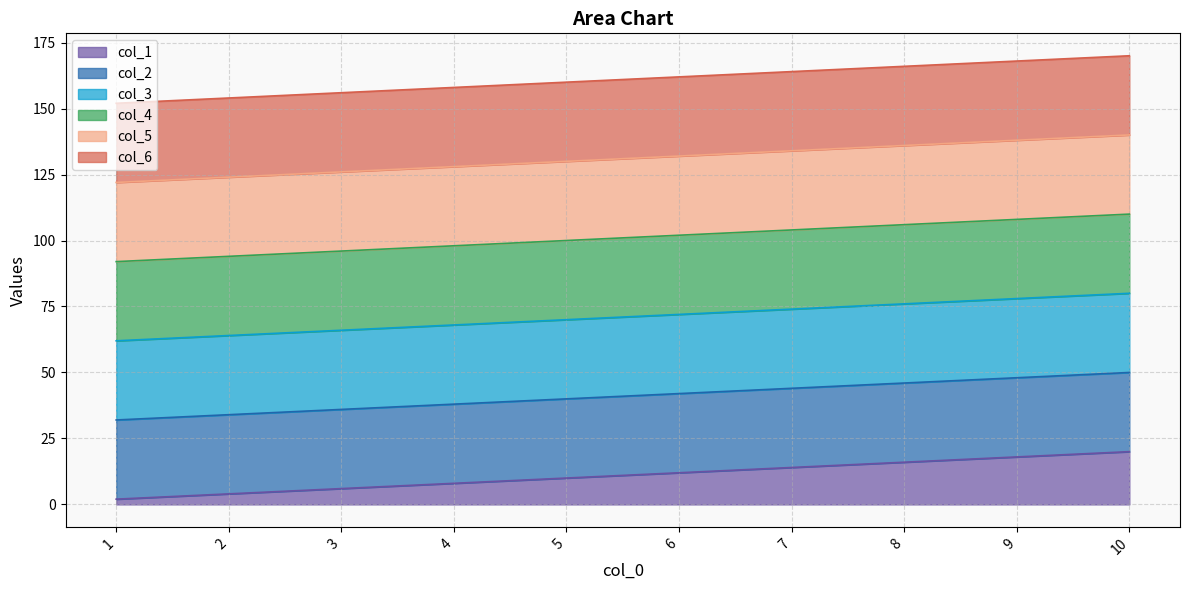

How many col_3 values are between 66 and 76?

6